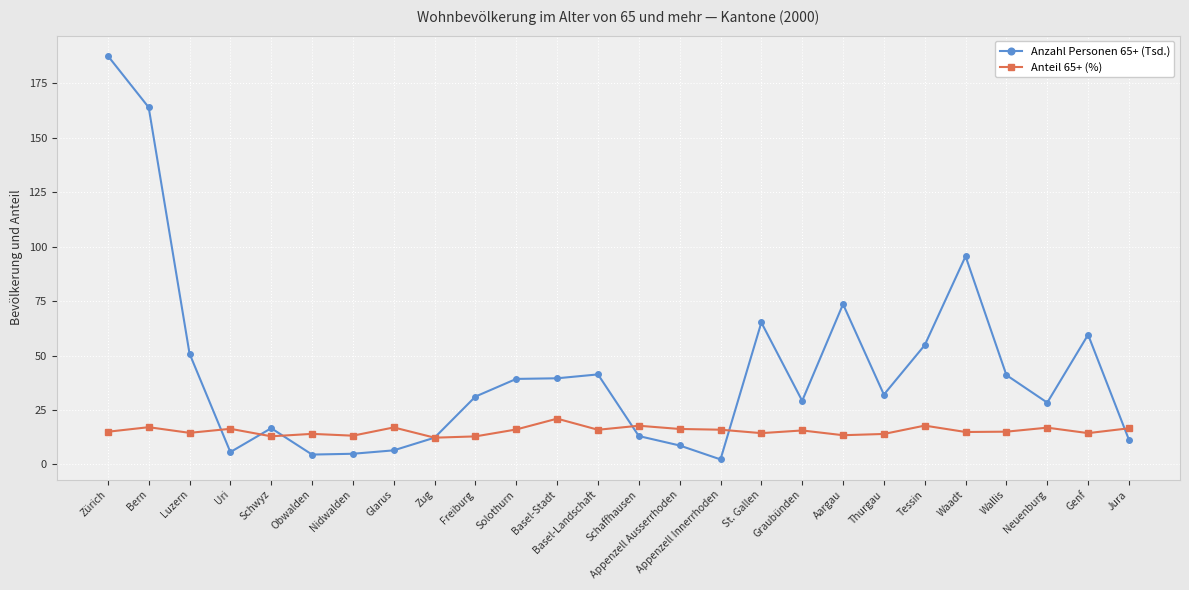

What is the maximum value for Anzahl Personen 65+ (Tsd.)?

187.5